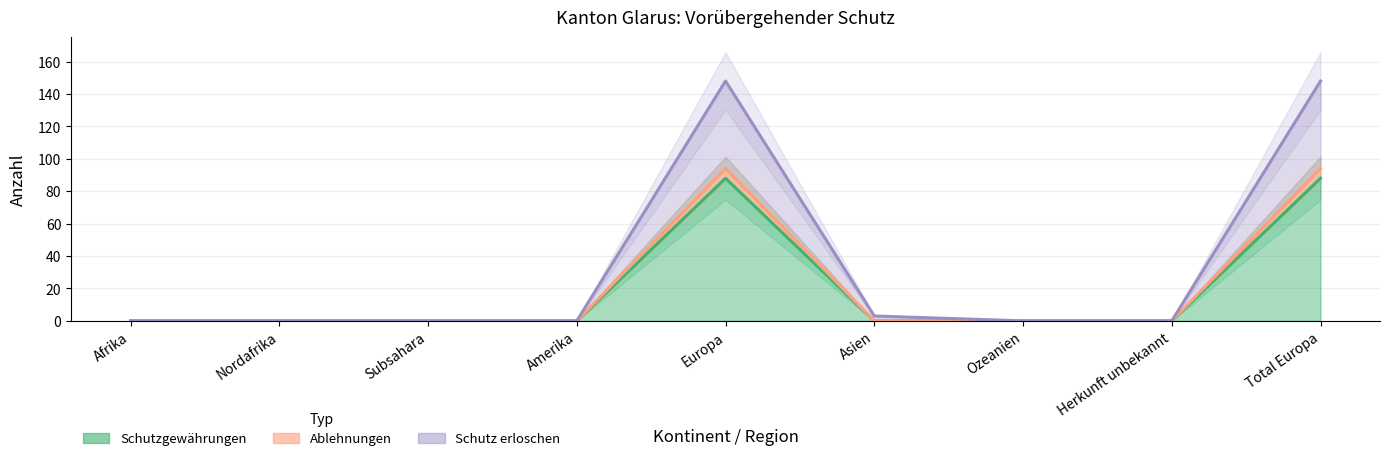

At which label is Ablehnungen closest to 47?

Afrika